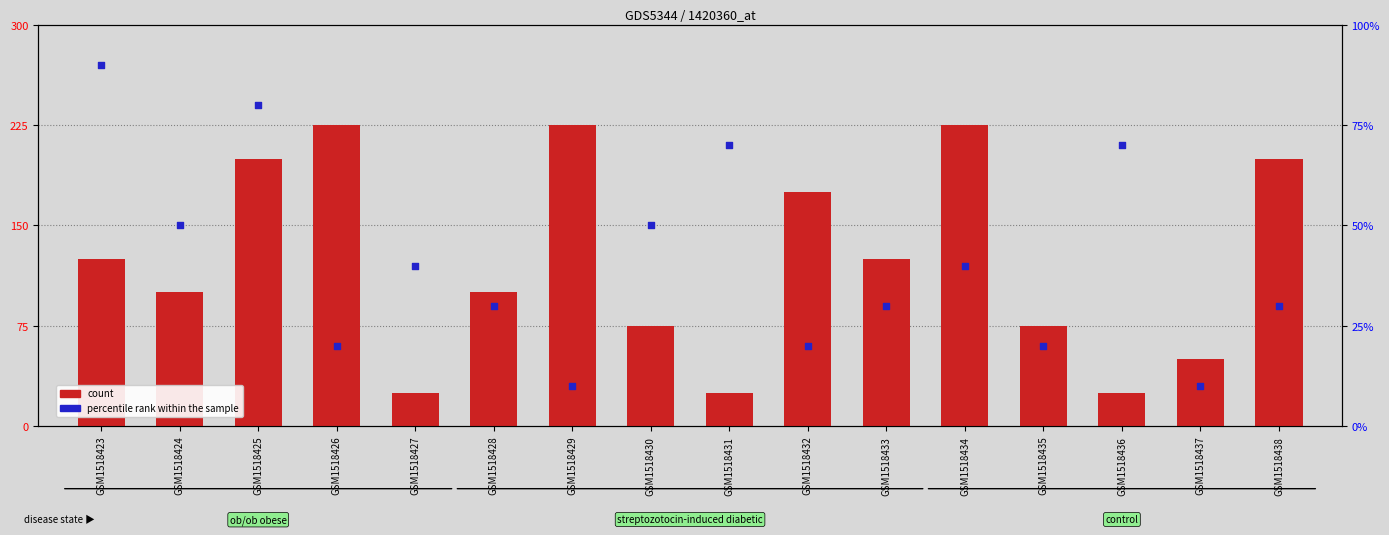

Which series has the largest total across all categories?

count